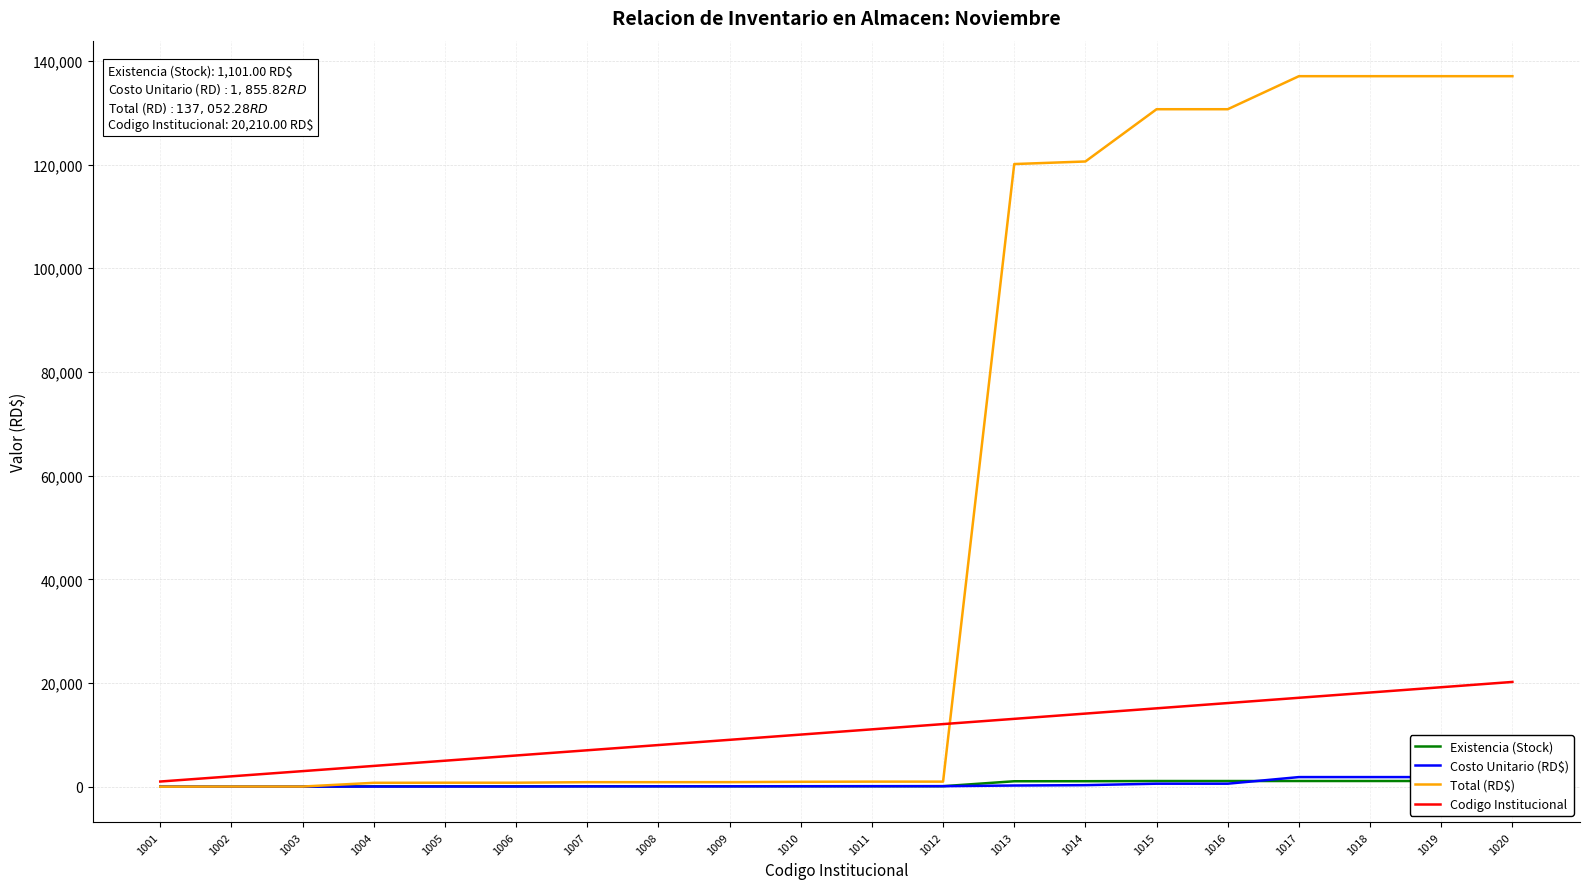

Where does the Existencia (Stock) series first go above 100?

1013